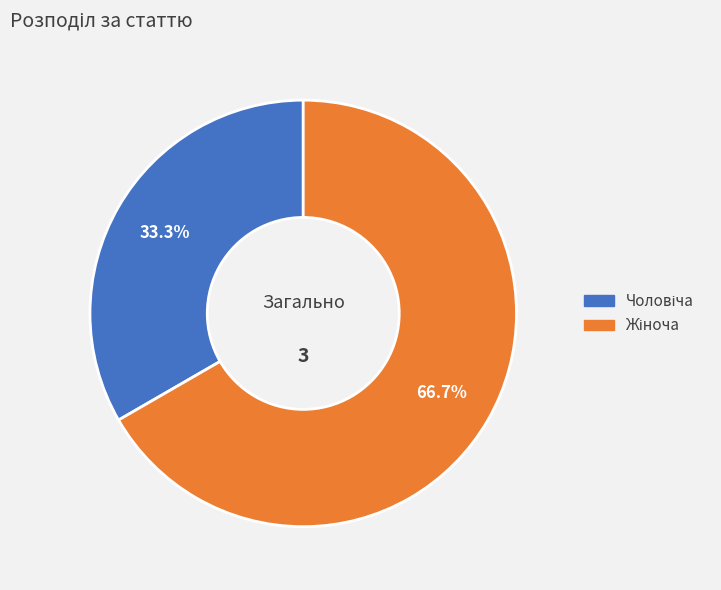

How many slices are in this pie chart?

2